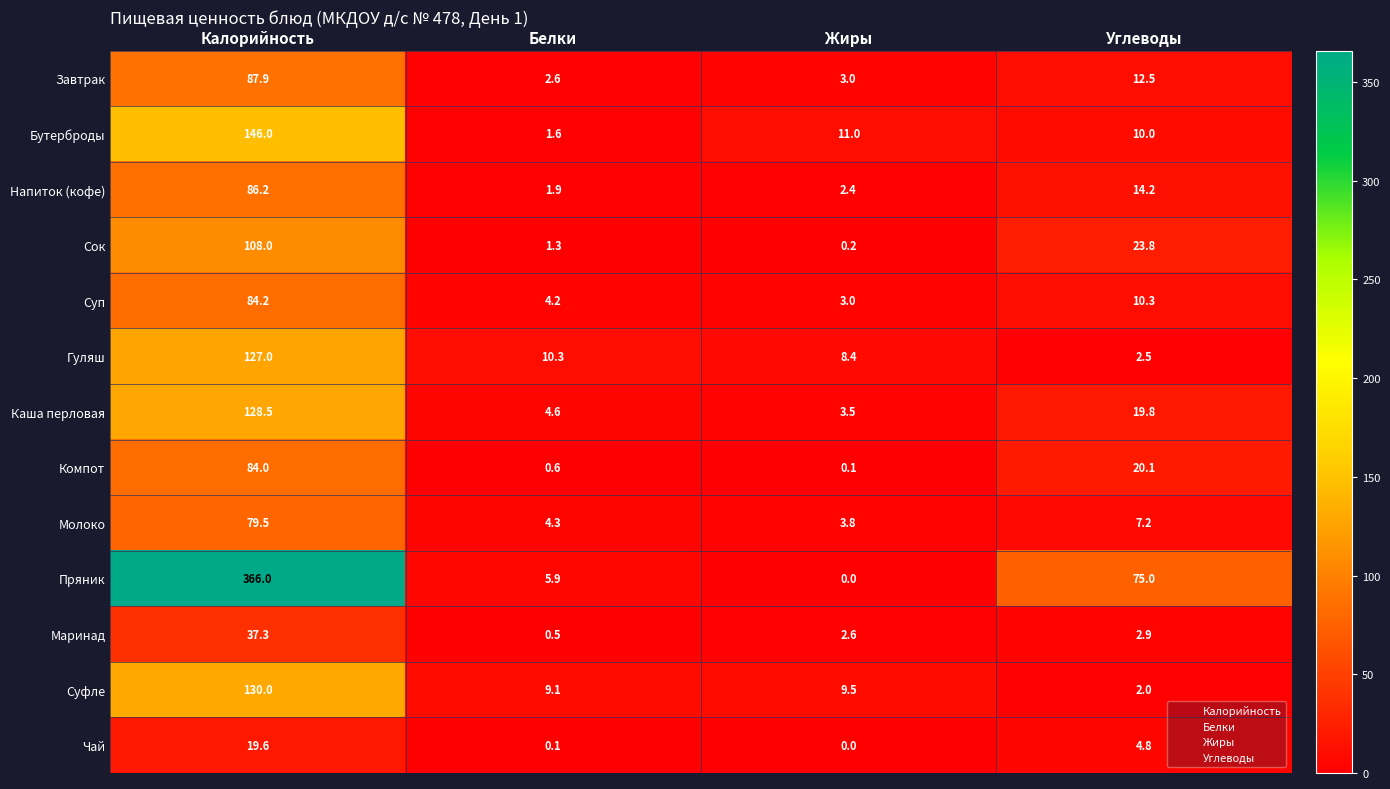

What is the difference between the maximum and minimum values in the Суп series?

81.2